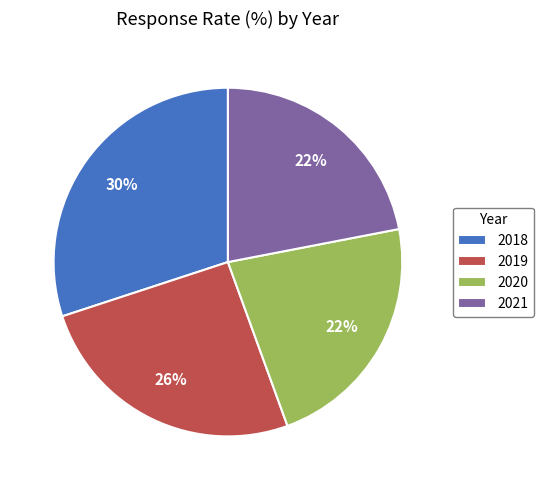

Is it true that 2020 is 22% of the pie?

True